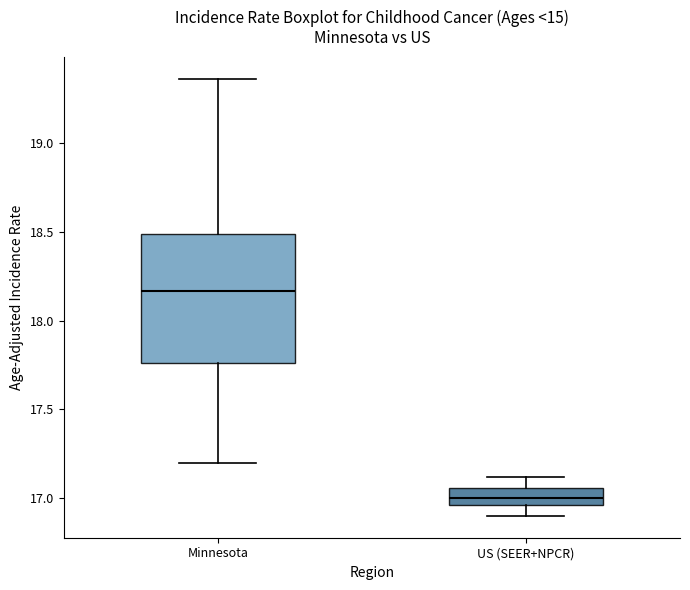

Reading left to right, read every box against the y-axis: the position of its median line, the range the box covers, and the ends of its whiskers. The values are not printed on the chart, so give them approximately, as read against the axis.

Minnesota: median 18.15, box 17.75 to 18.50, whiskers 17.20 to 19.35
US (SEER+NPCR): median 17.00, box 16.95 to 17.05, whiskers 16.90 to 17.10